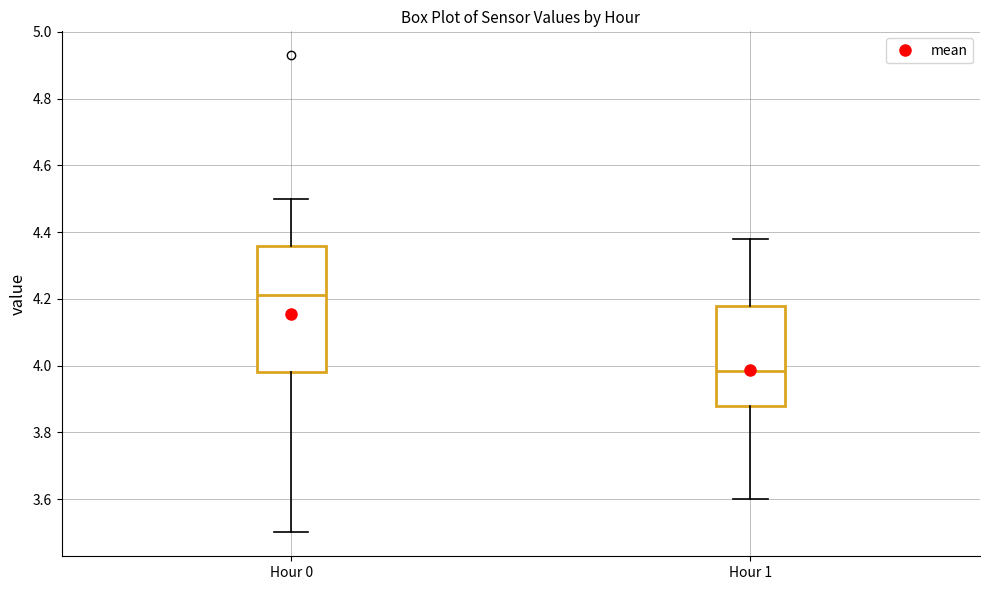

Where is the lower edge of the box for Hour 0 on the y-axis? The values are not printed on the chart, so give them approximately, as read against the axis.

3.98